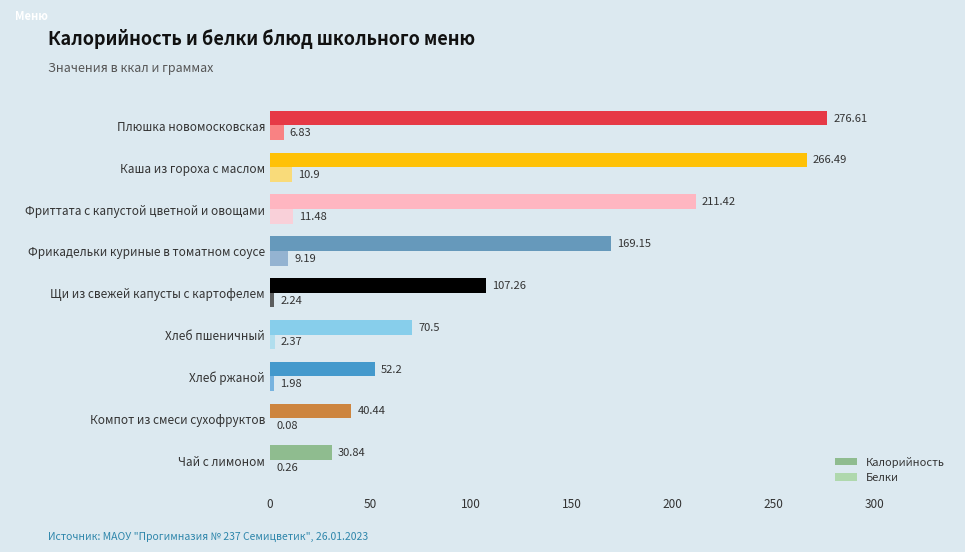

What is the sum of the Белки values at Плюшка новомосковская and Хлеб ржаной?

8.8